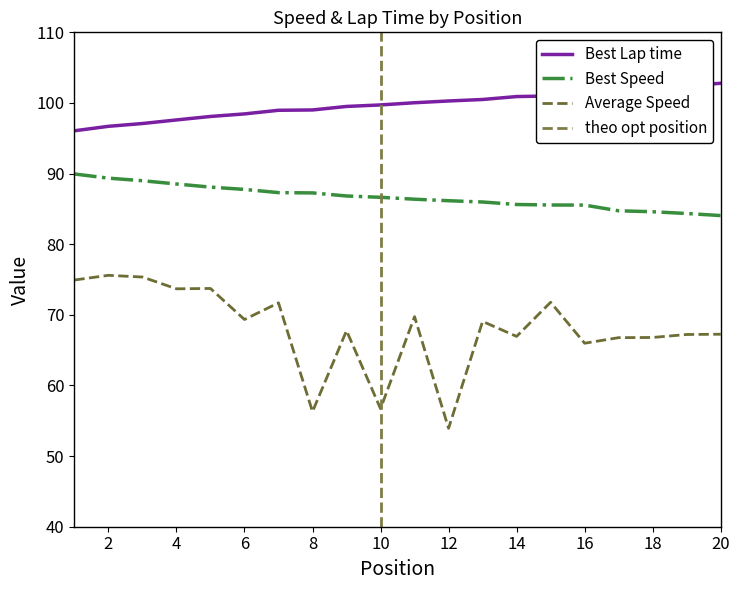

Which series has the widest spread of values?

Average Speed